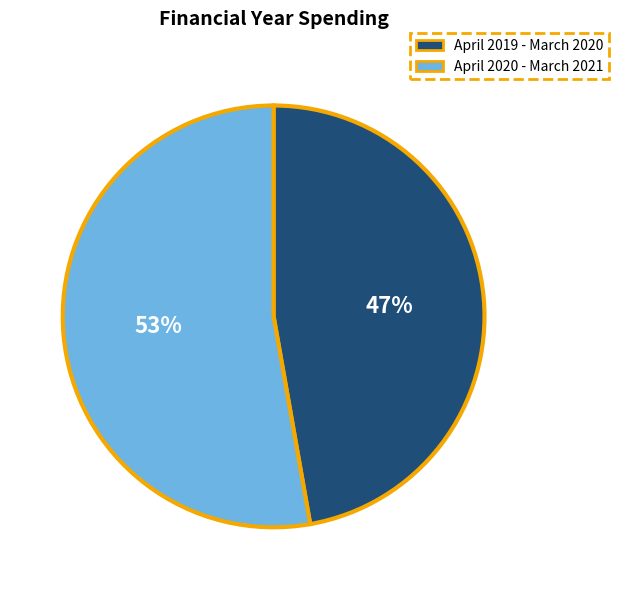

Approximately how many times larger is the value at April 2019 - March 2020 compared to April 2020 - March 2021?

0.9